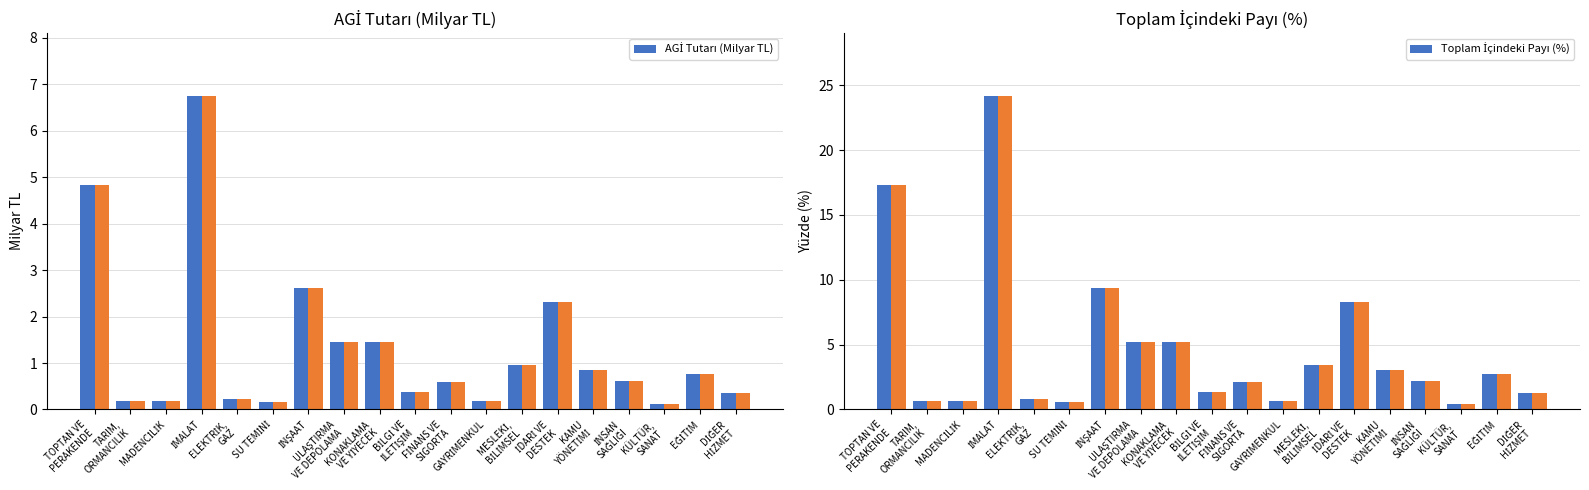

List the labels in order of AGİ Tutarı (Milyar TL) value, smallest first.

KÜLTÜR,
SANAT, SU TEMİNİ, GAYRİMENKUL, TARIM,
ORMANCILIK, MADENCİLİK, ELEKTRİK,
GAZ, DİĞER
HİZMET, BİLGİ VE
İLETİŞİM, FİNANS VE
SİGORTA, İNSAN
SAĞLIĞI, EĞİTİM, KAMU
YÖNETİMİ, MESLEKİ,
BİLİMSEL, KONAKLAMA
VE YİYECEK, ULAŞTIRMA
VE DEPOLAMA, İDARİ VE
DESTEK, İNŞAAT, TOPTAN VE
PERAKENDE, İMALAT